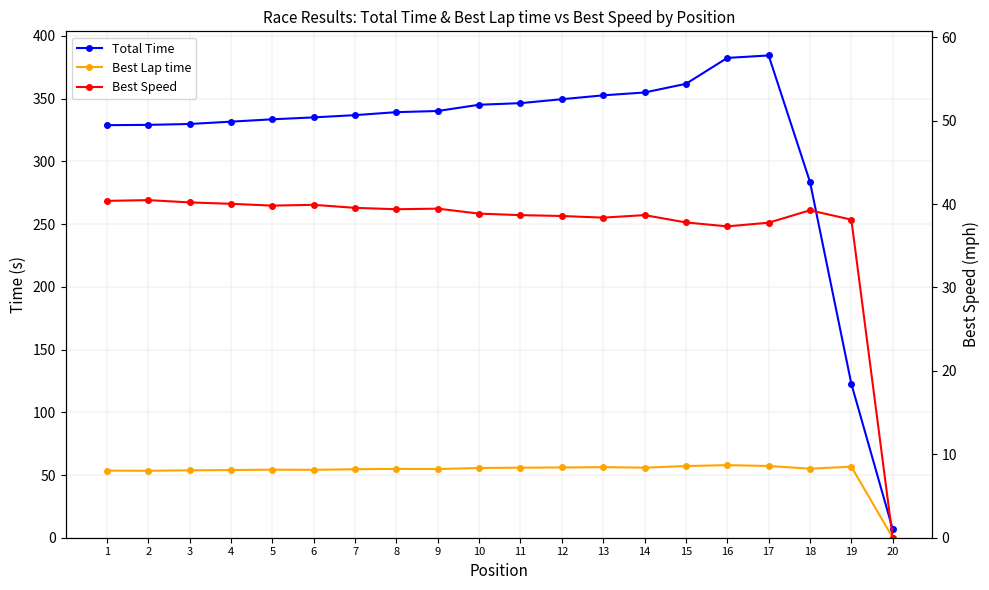

Reading left to right, extract all data points from this chart.

Total Time: 1=328.9	2=329.1	3=329.8	4=331.7	5=333.6	6=335.1	7=336.9	8=339.3	9=340.2	10=345.2	11=346.4	12=349.6	13=352.7	14=354.9	15=361.8	16=382.5	17=384.5	18=283.6	19=122.7	20=6.8
Best Lap time: 1=53.5	2=53.4	3=53.7	4=54.0	5=54.2	6=54.1	7=54.6	8=54.8	9=54.7	10=55.6	11=55.8	12=56.0	13=56.3	14=55.8	15=57.1	16=57.9	17=57.2	18=55.0	19=56.6	20=0.0
Best Speed: 1=40.4	2=40.5	3=40.2	4=40.0	5=39.8	6=39.9	7=39.5	8=39.4	9=39.5	10=38.9	11=38.7	12=38.6	13=38.4	14=38.7	15=37.8	16=37.3	17=37.8	18=39.3	19=38.1	20=0.0